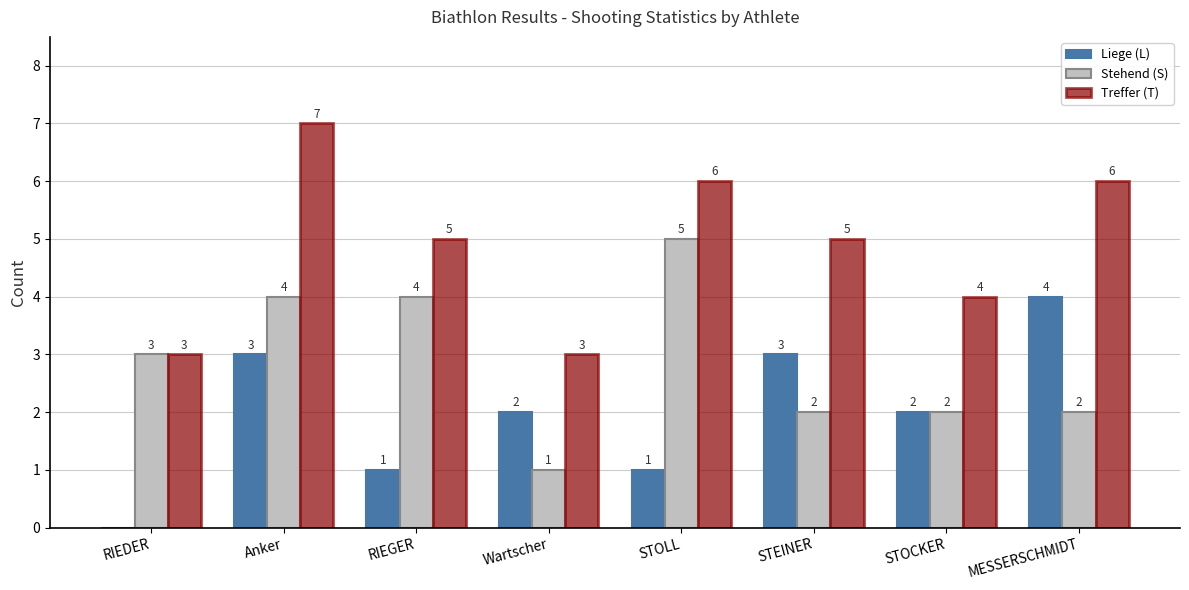

What are all the series names shown in the legend?

Liege (L), Stehend (S), Treffer (T)